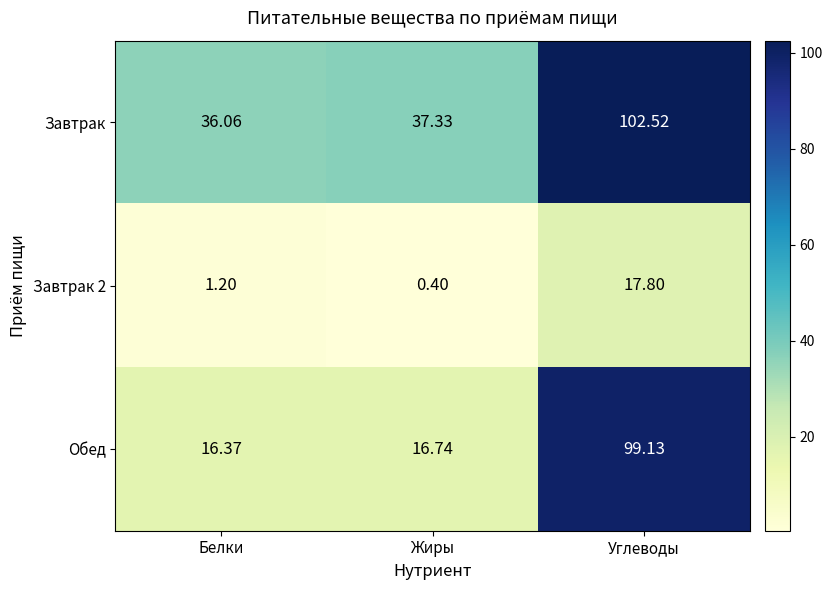

What is the maximum value shown in the chart?

102.5